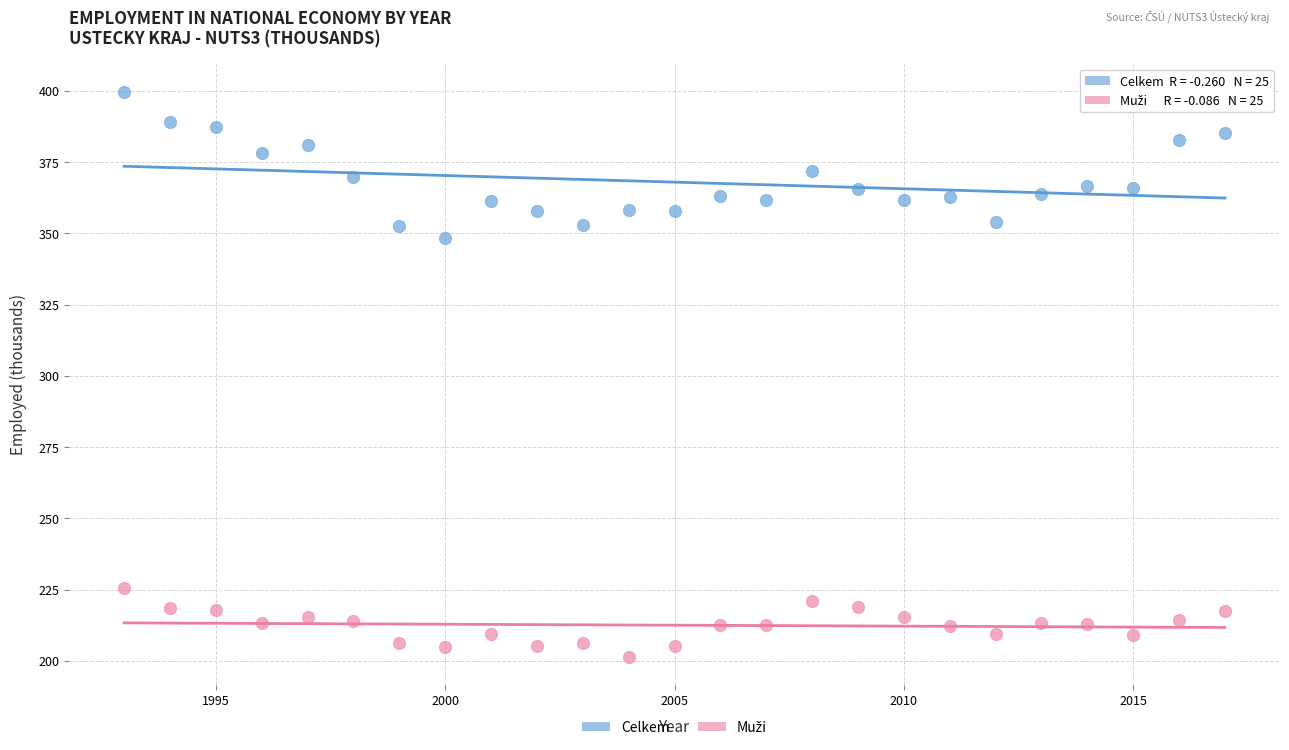

Across all series, what Y value is closest to 300?

348.5